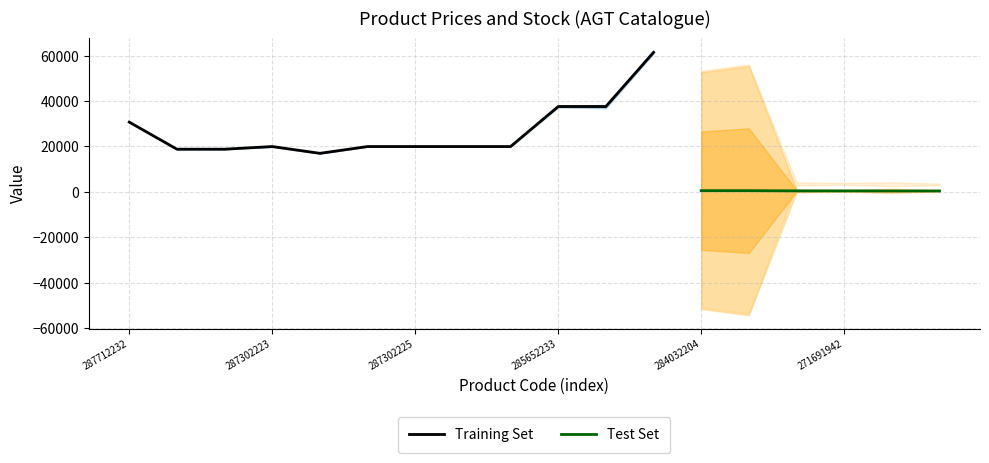

What is the value of the Ціна point at the 15th from the left?

443.1